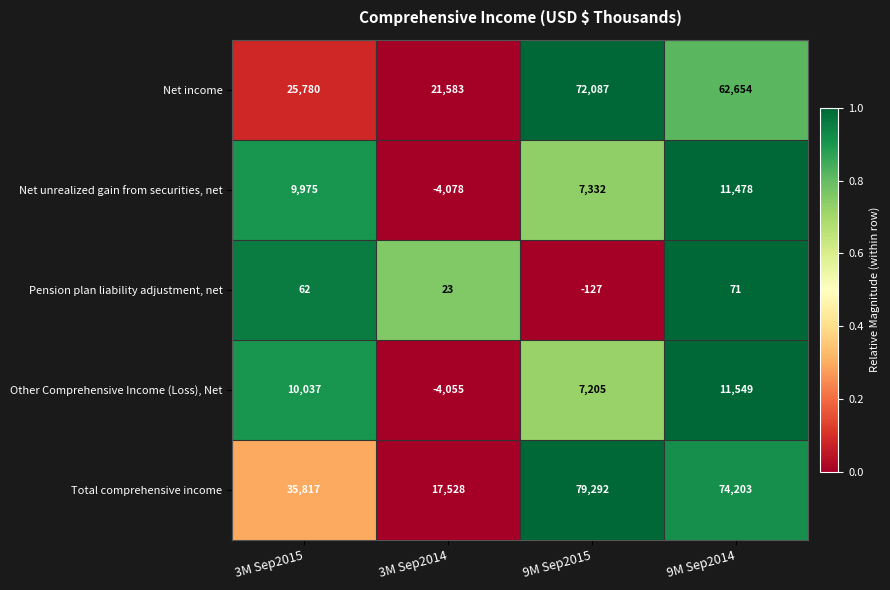

Which series has the largest total across all categories?

Total comprehensive income